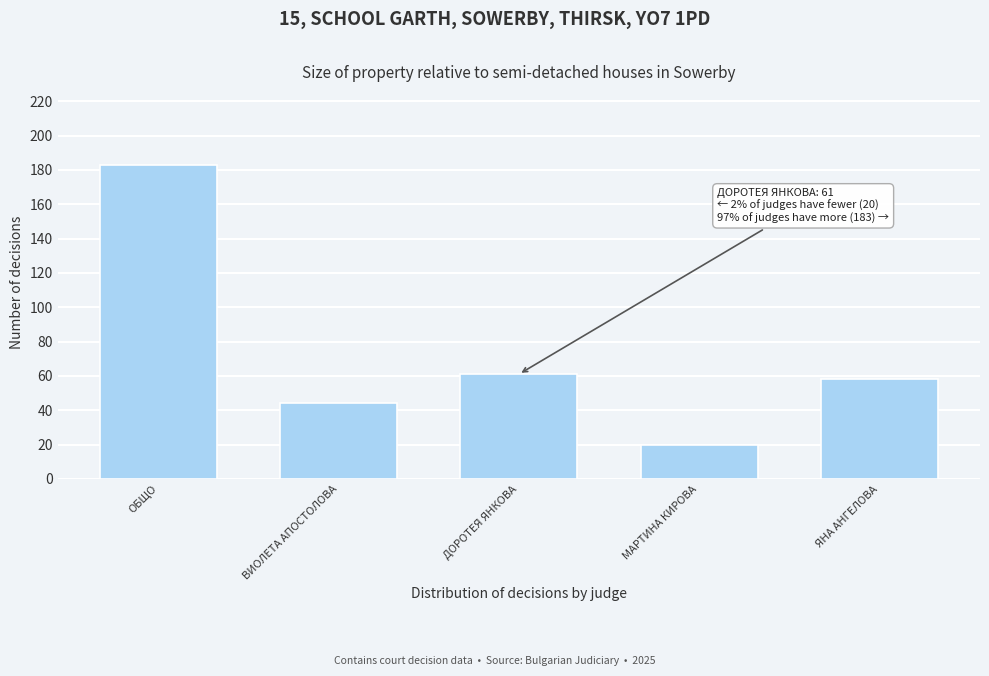

Reading right to left, list all the values displayed in this chart.

58	20	61	44	183